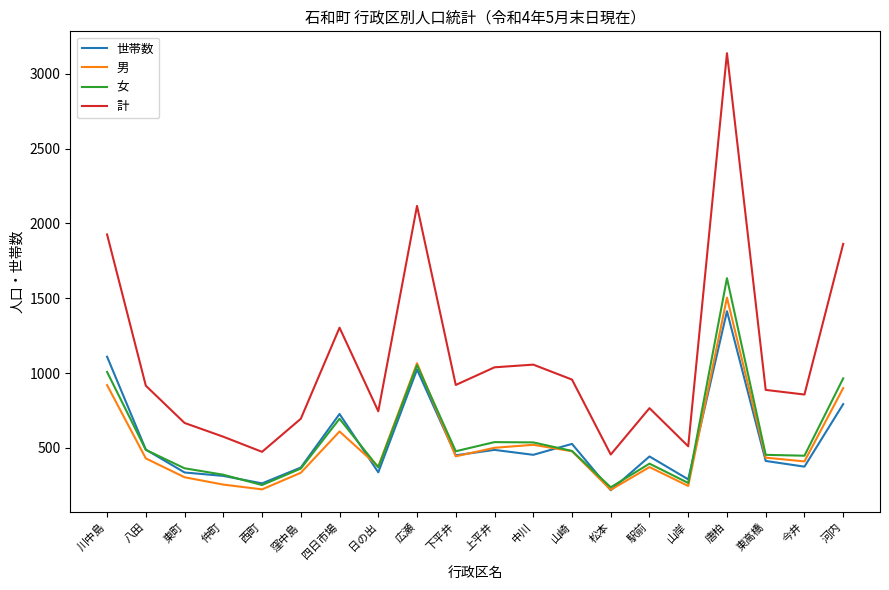

The value of 世帯数 at 東町 is 335. True or false?

True